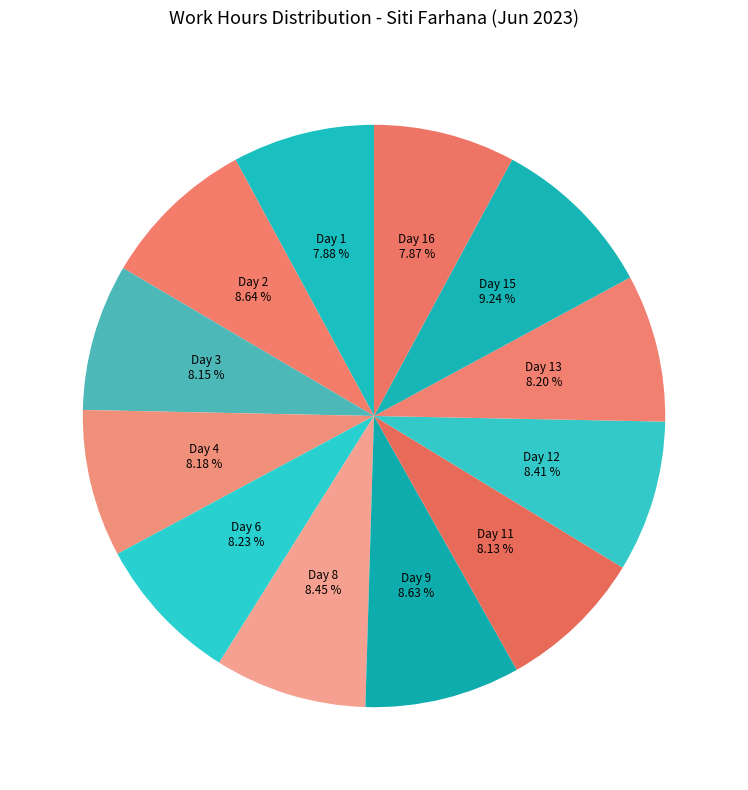

Which category has the biggest portion of the pie?

Day 15